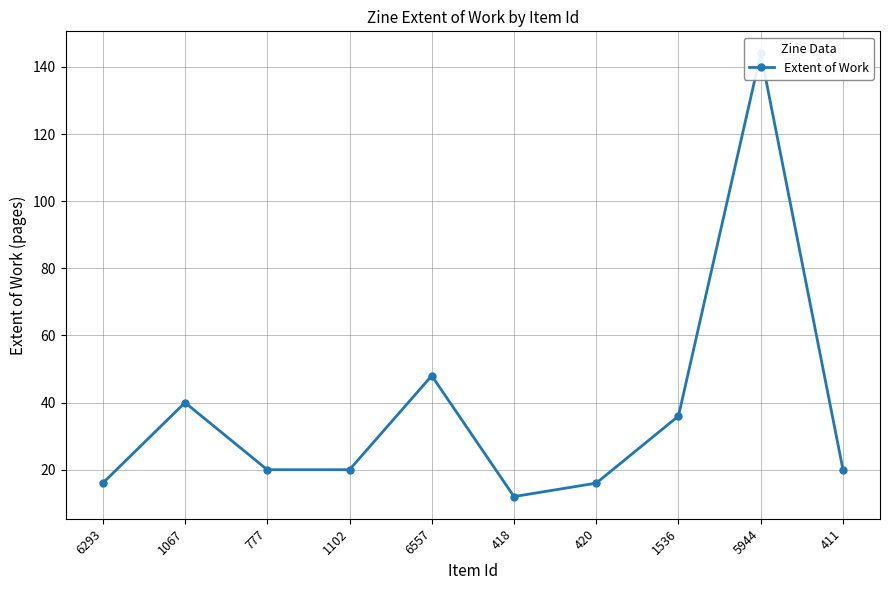

What is the ratio of the value at 1536 to the value at 411?

1.8